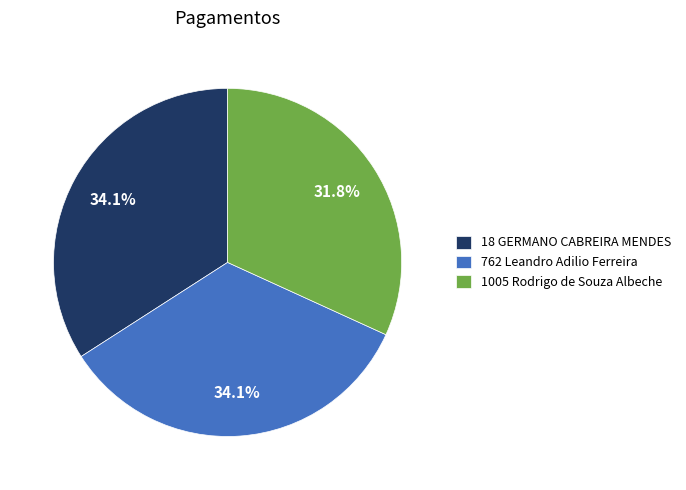

To the nearest percent, what is the combined percentage of 1005 Rodrigo de Souza Albeche and 18 GERMANO CABREIRA MENDES?

66%